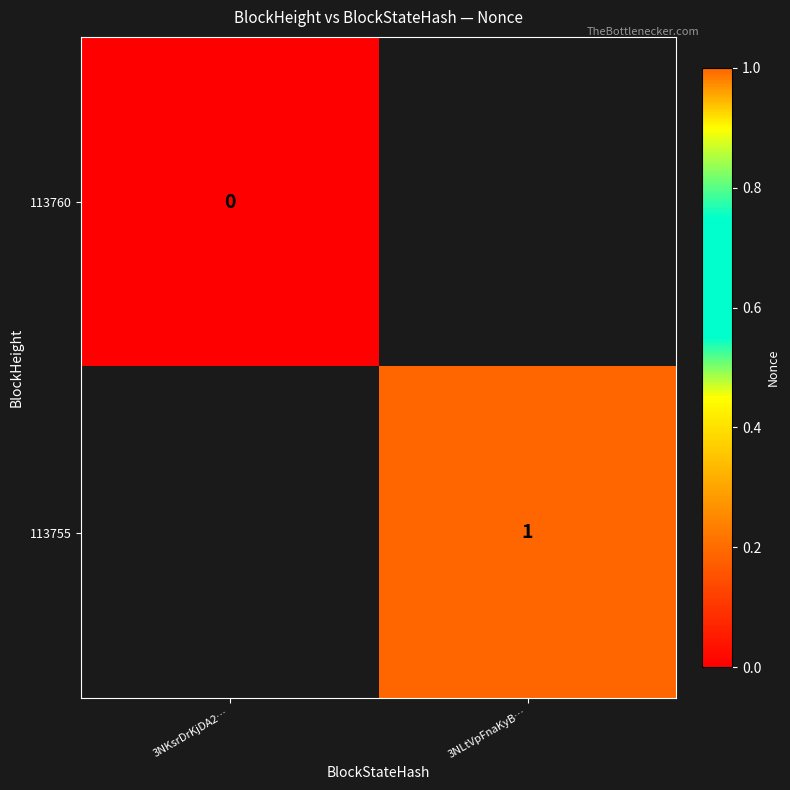

The value of 113755 at 3NLtVpFnaKyB… is 0. True or false?

False